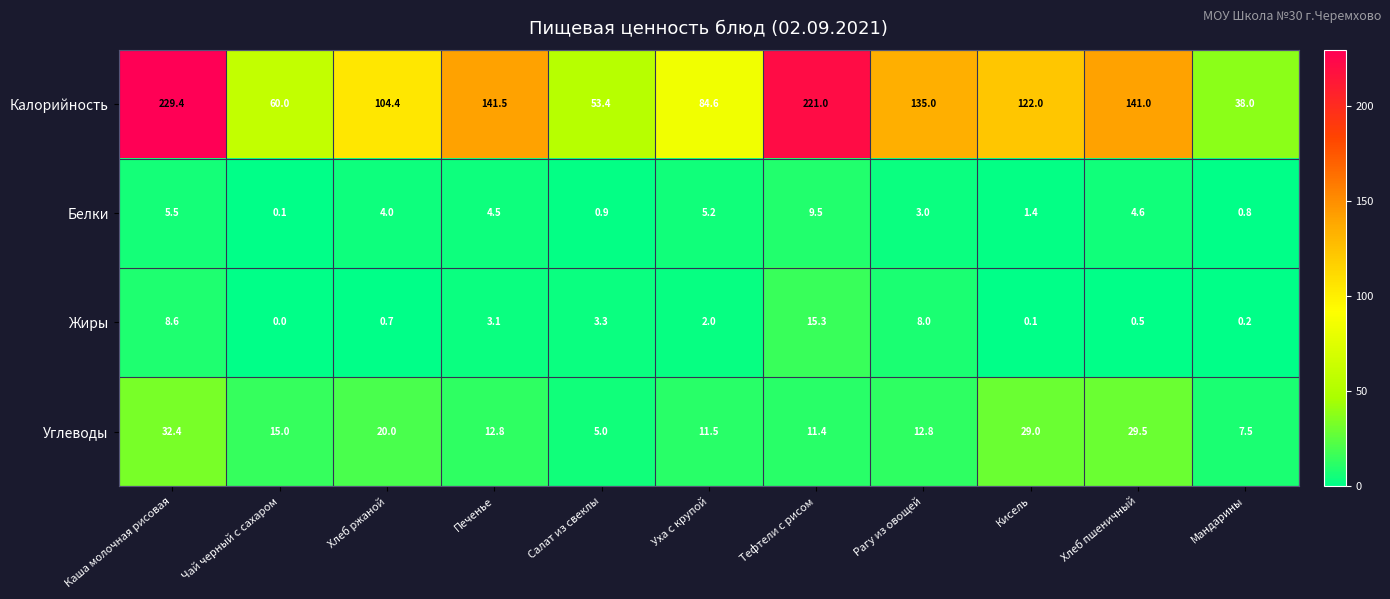

At which category is the sum across all series the highest?

Каша молочная рисовая